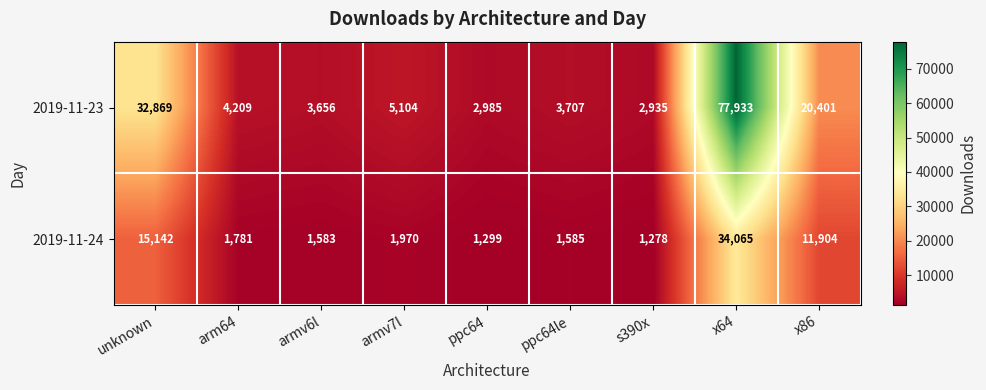

Reading left to right, extract all data points from this chart.

2019-11-23: unknown=32869	arm64=4209	armv6l=3656	armv7l=5104	ppc64=2985	ppc64le=3707	s390x=2935	x64=77933	x86=20401
2019-11-24: unknown=15142	arm64=1781	armv6l=1583	armv7l=1970	ppc64=1299	ppc64le=1585	s390x=1278	x64=34065	x86=11904